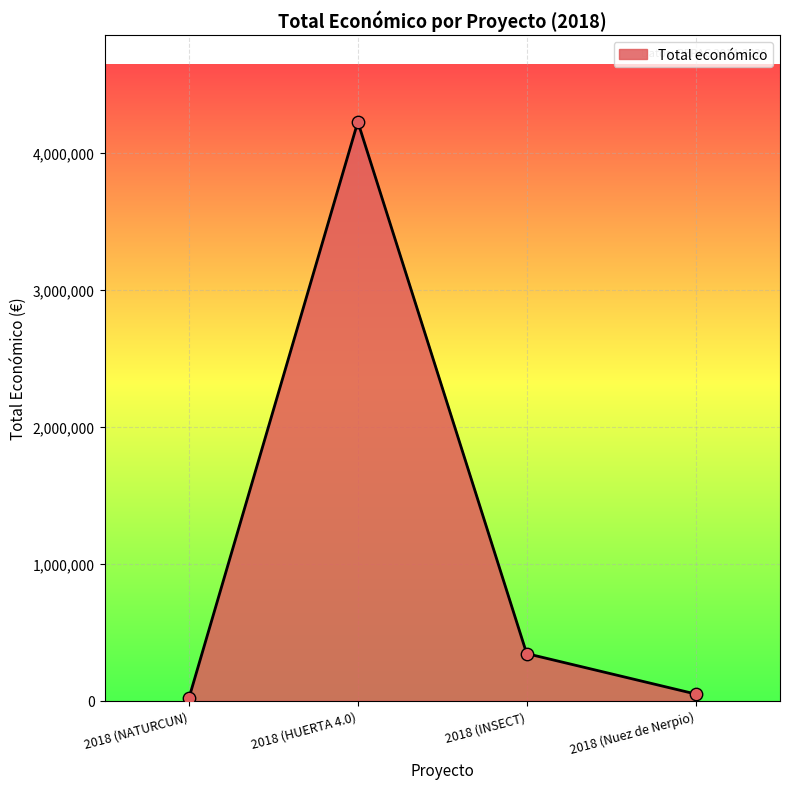

Between 2018 (Nuez de Nerpio) and 2018 (INSECT), which is larger?

2018 (INSECT)